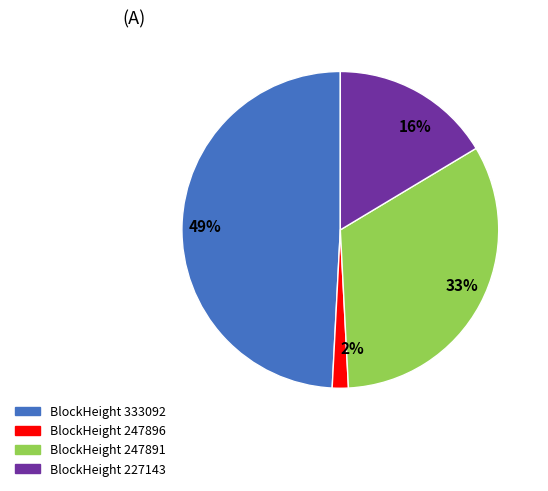

Is the sum of 33% and 16% greater than half?

No